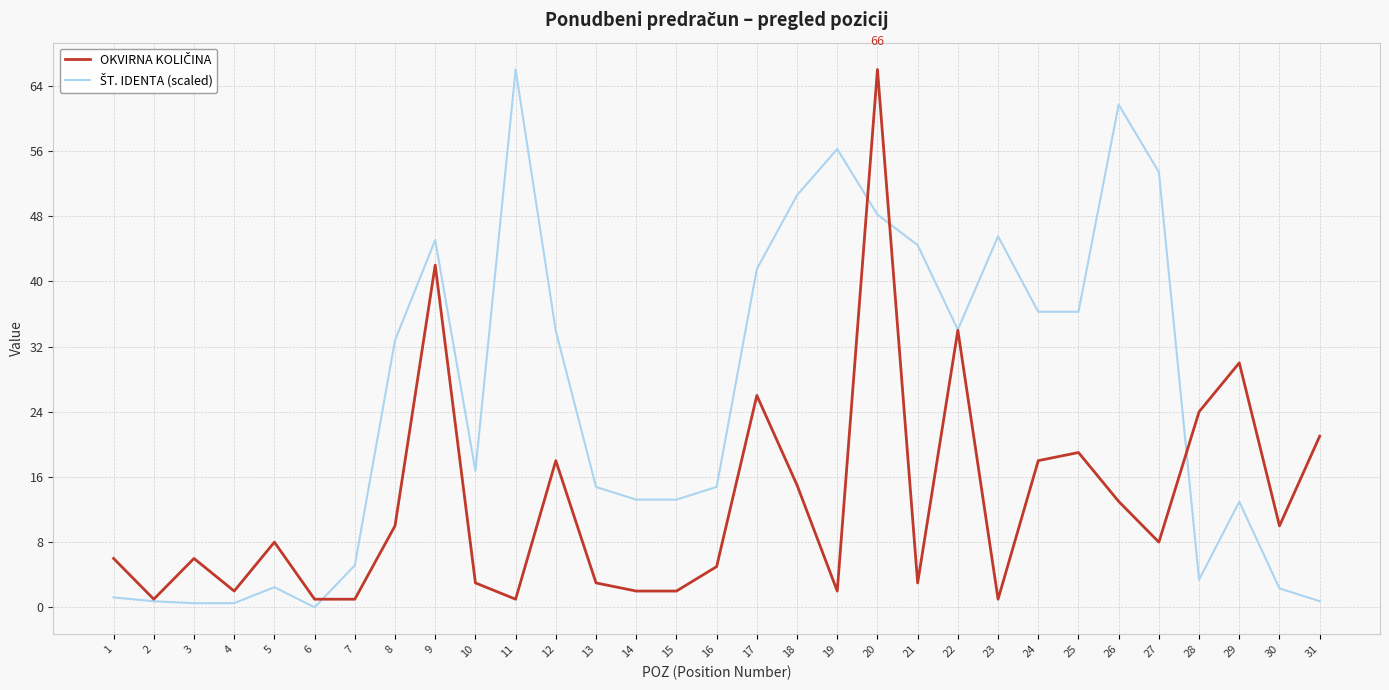

At which category is the sum across all series the highest?

20